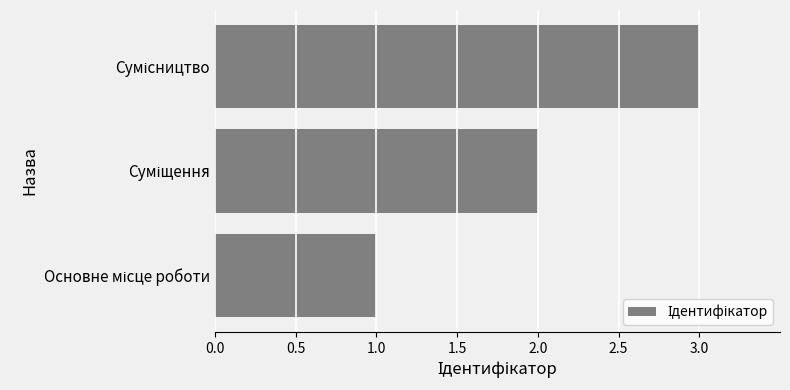

What is the sum of all values?

6